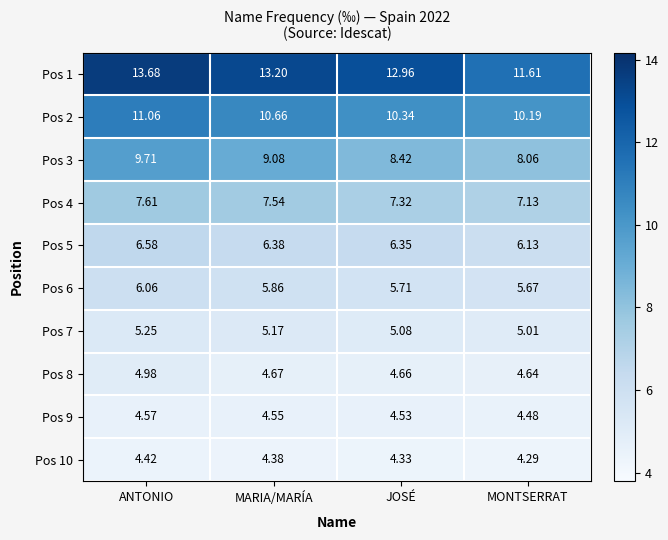

Is the value of Pos 10 at ANTONIO greater than the value of Pos 3 at MONTSERRAT?

No